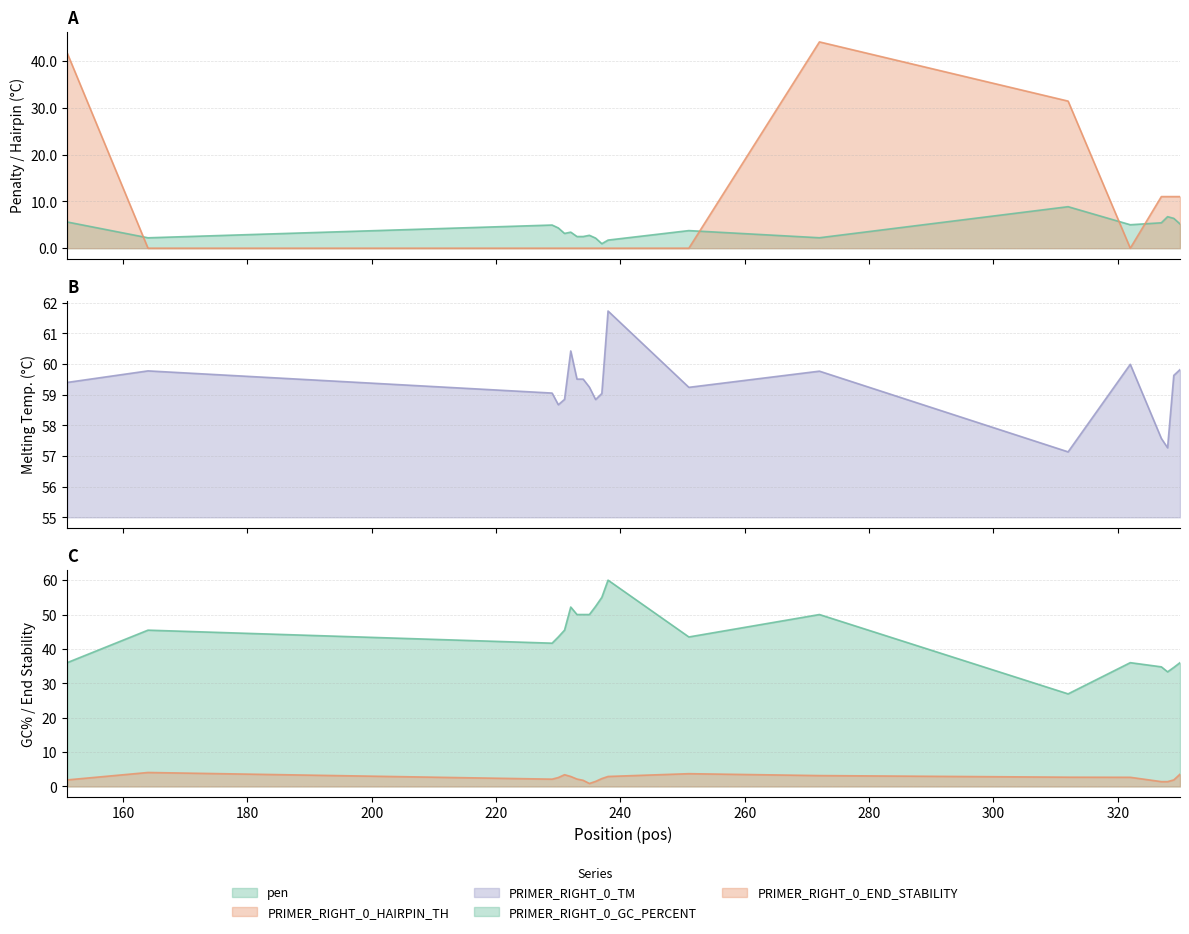

True or false: pen and PRIMER_RIGHT_0_TM cross at least once.

False